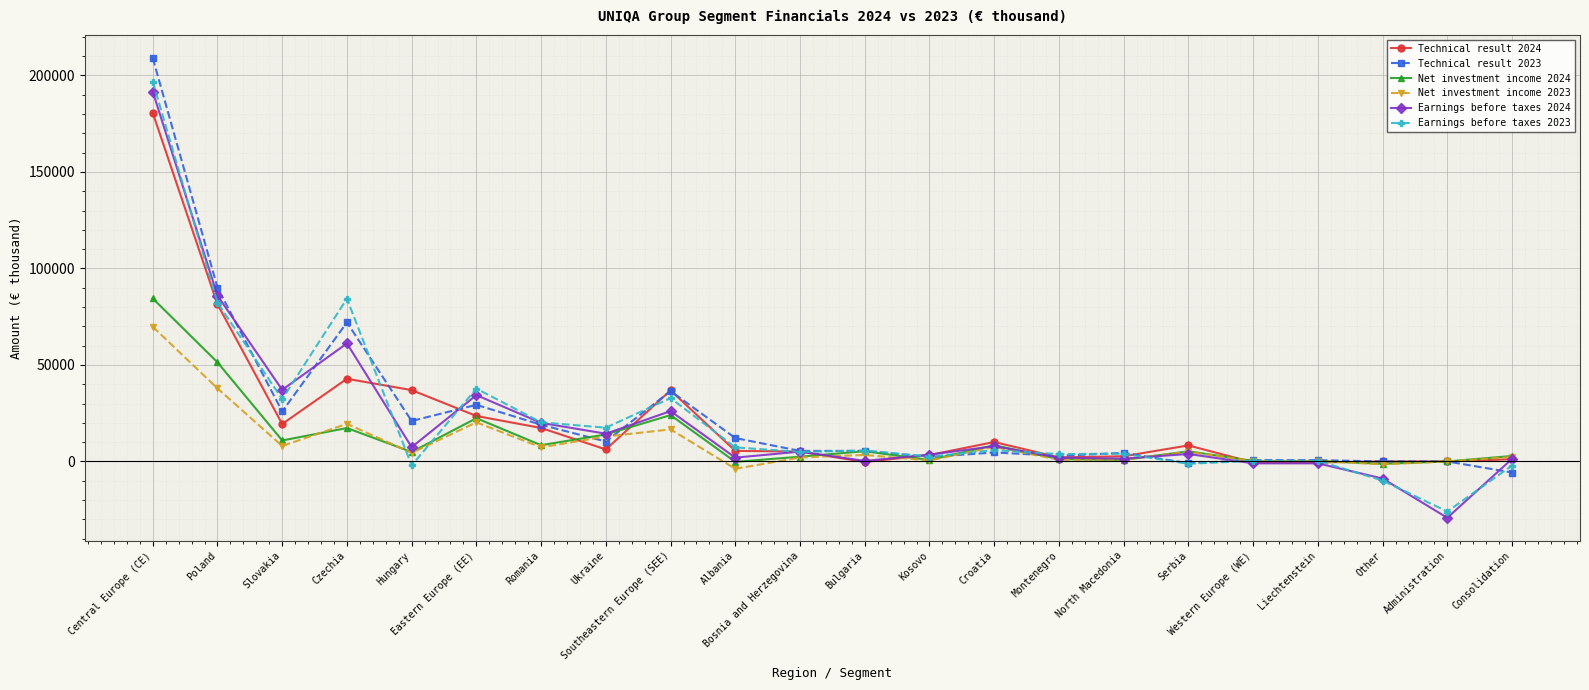

At which category is the sum across all series the highest?

Central Europe (CE)